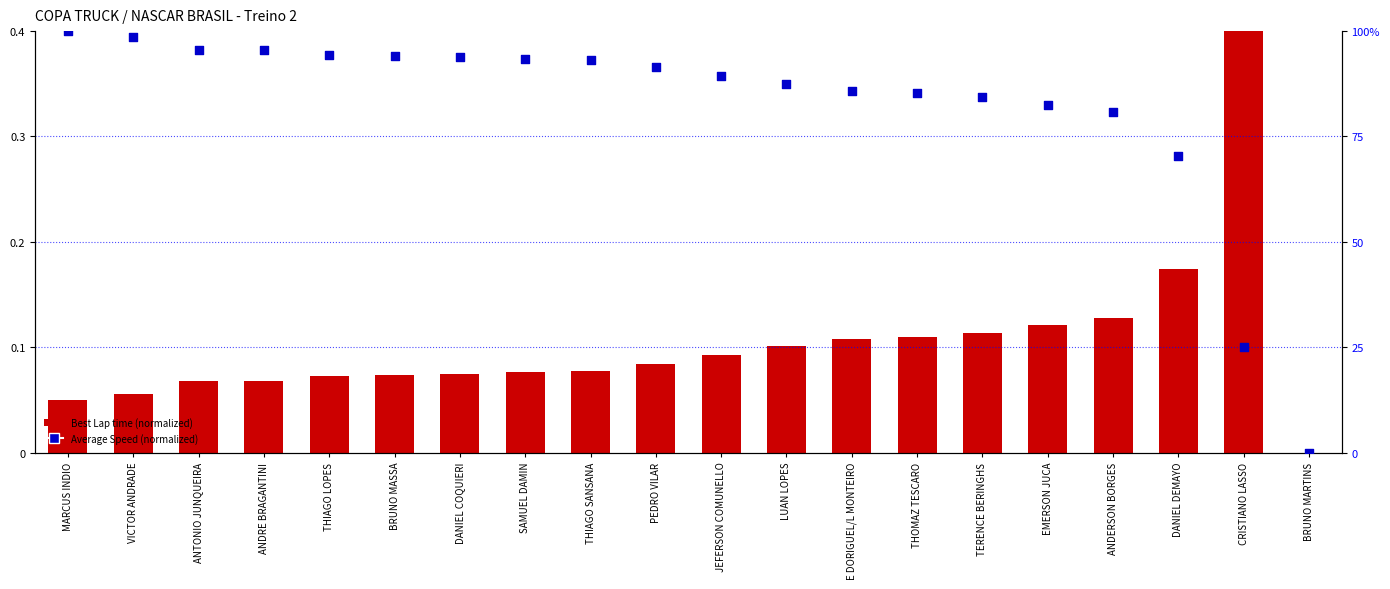

What are all the series names shown in the legend?

Best Lap time (normalized), Average Speed (normalized)